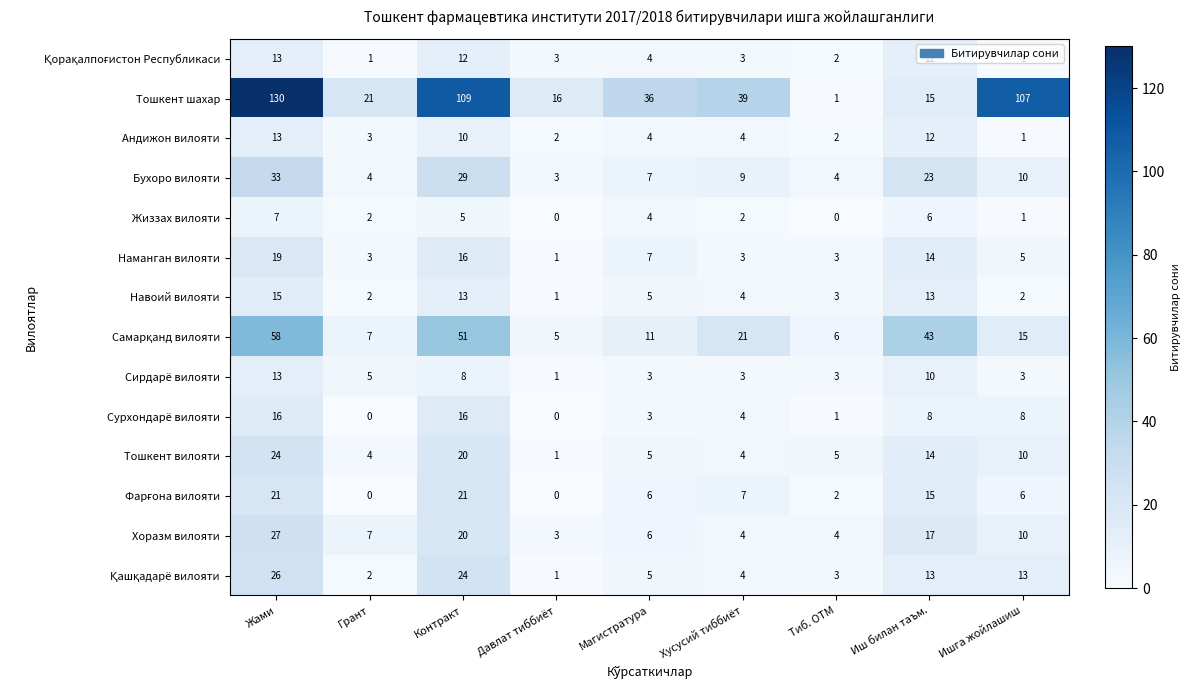

Which series has the largest total across all categories?

Тошкент шахар